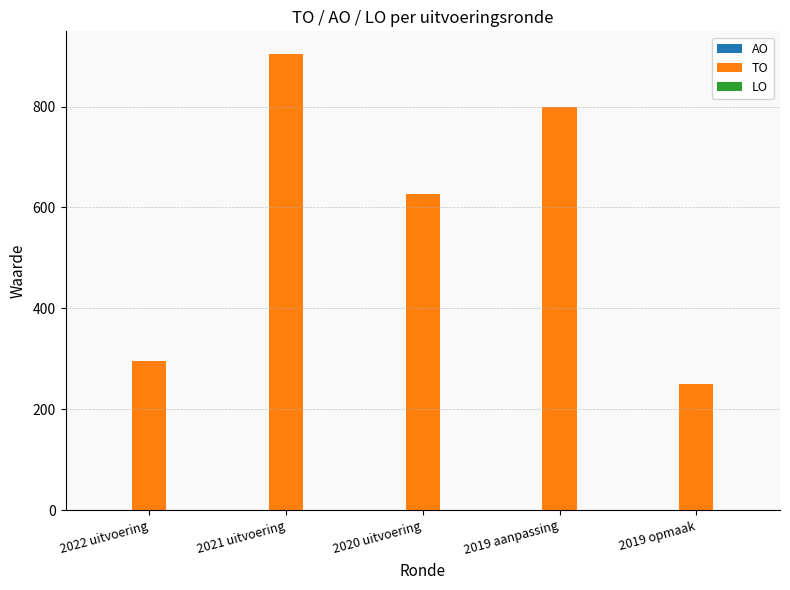

What is the sum of all values?

2877